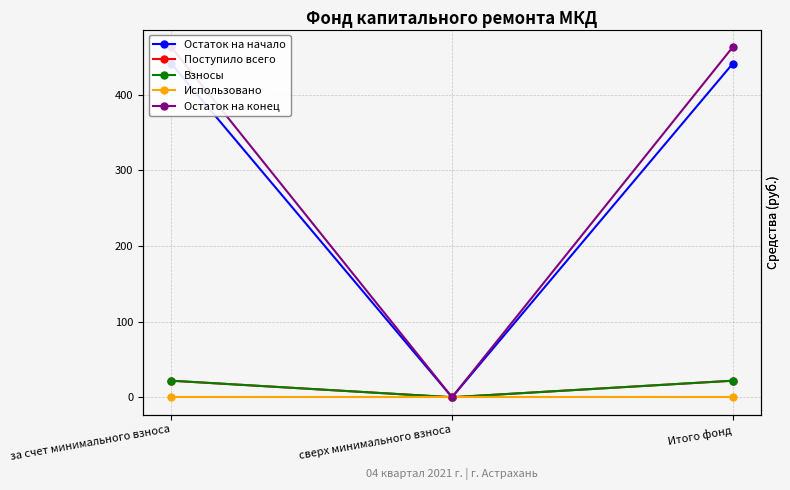

Between за счет минимального взноса and Итого фонд, which series saw the biggest shift?

Остаток на начало